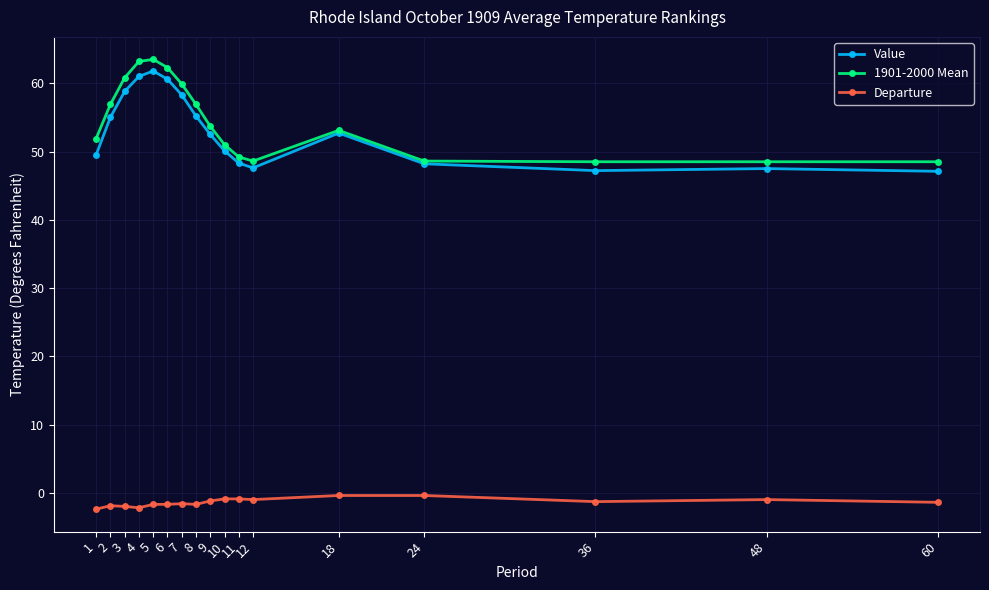

Is the value of Value at 48 greater than the value of Departure at 9?

Yes